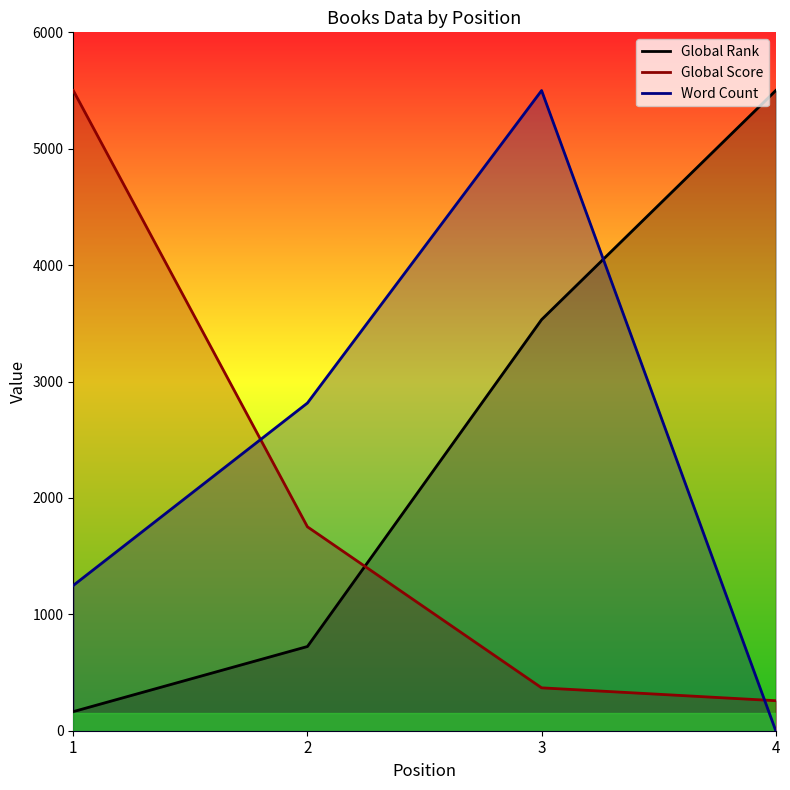

Reading right to left, list all the values displayed in this chart.

Global Rank: 4=5500.0	3=3531.8	2=723.5	1=164.1
Global Score: 4=257.9	3=368.5	2=1751.8	1=5500.0
Word Count: 4=0.0	3=5500.0	2=2815.4	1=1248.2